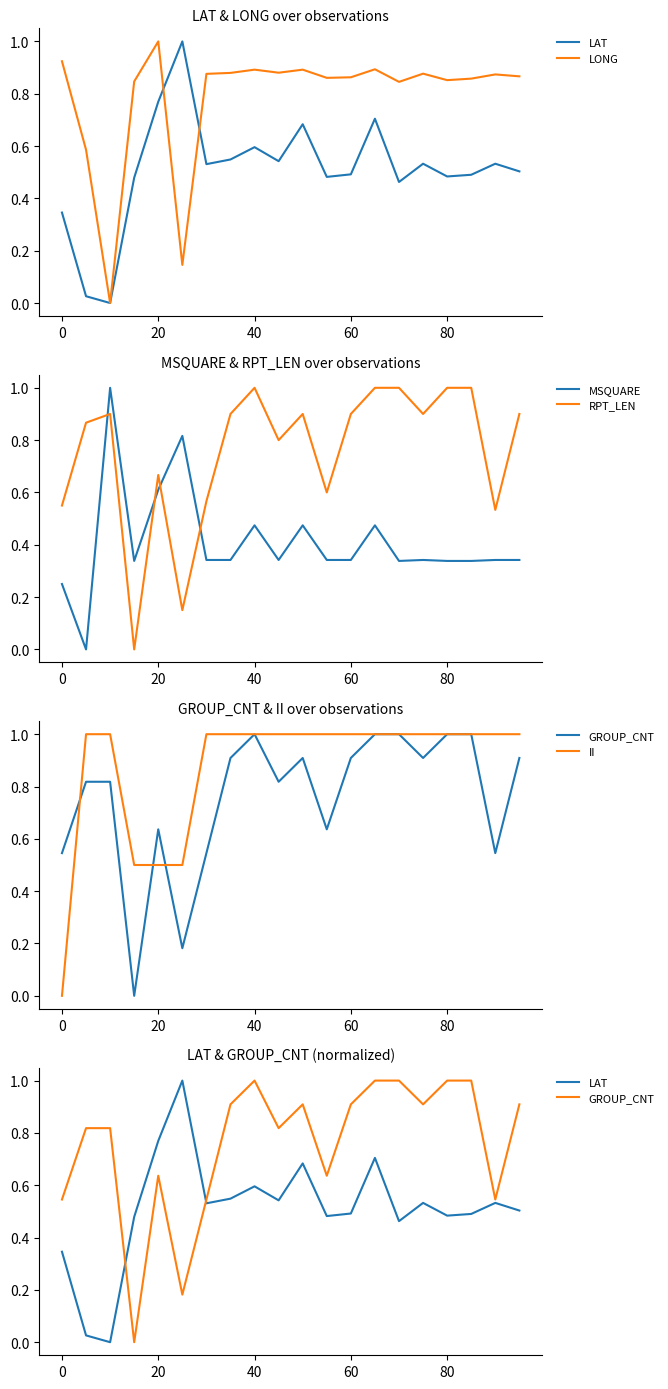

At how many categories does at least one series exceed 0?

20